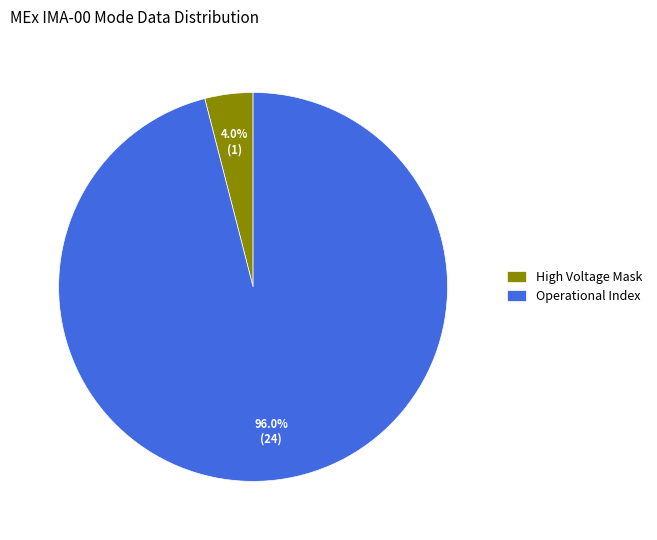

How many segments does this pie chart have?

2